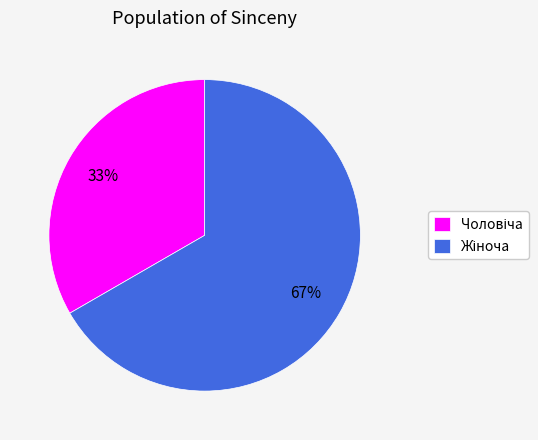

To the nearest percent, what is the average slice percentage?

50%